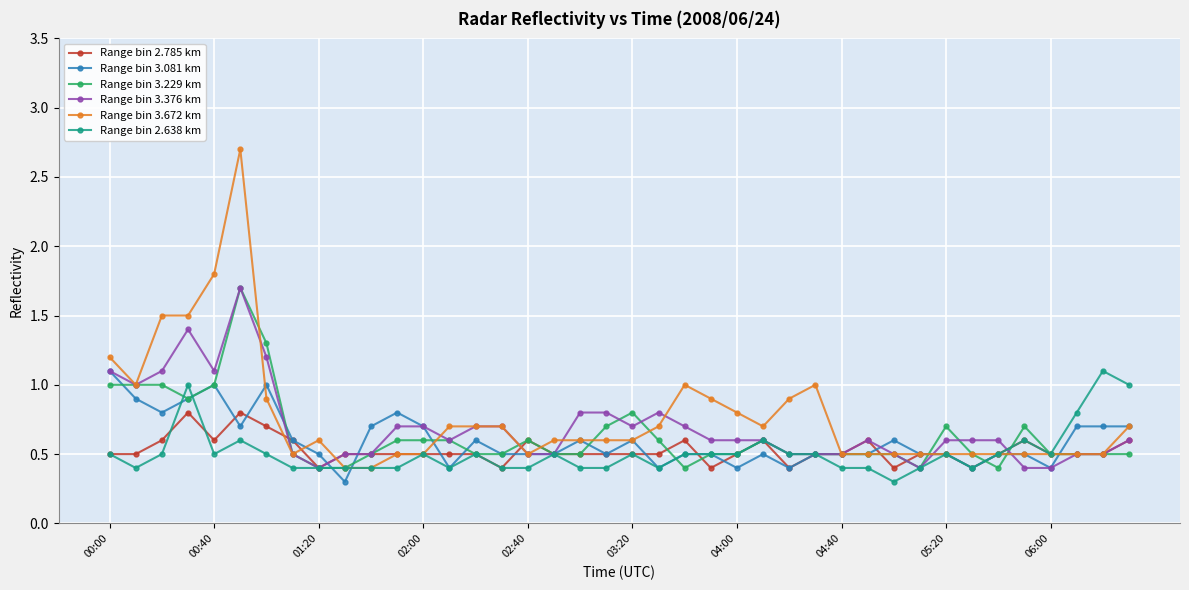

What is the difference between the maximum and second lowest values in the Range bin 3.229 km series?

1.3